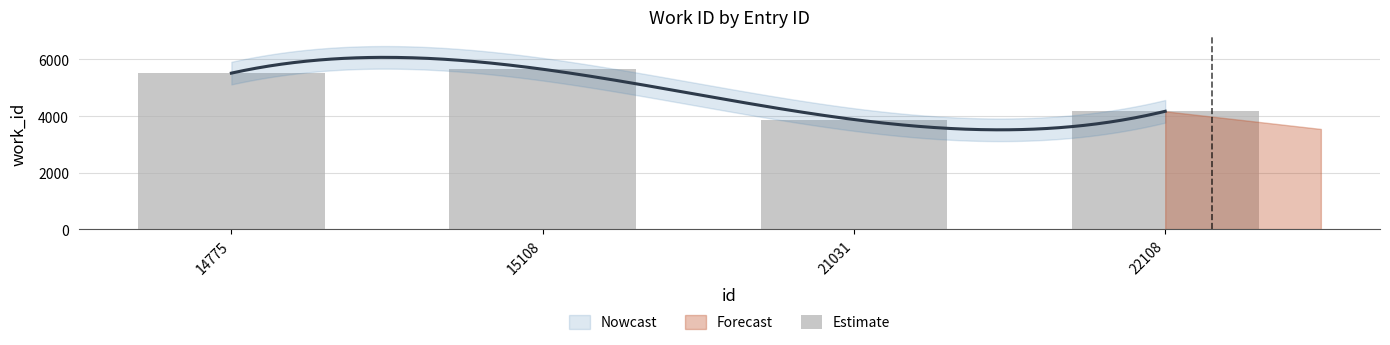

What is the change in value from 14775 to 15108?

+138